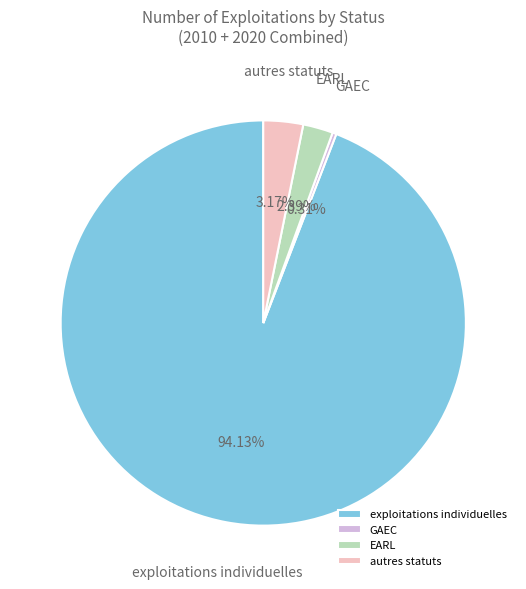

Which has a higher value, exploitations individuelles or EARL?

exploitations individuelles